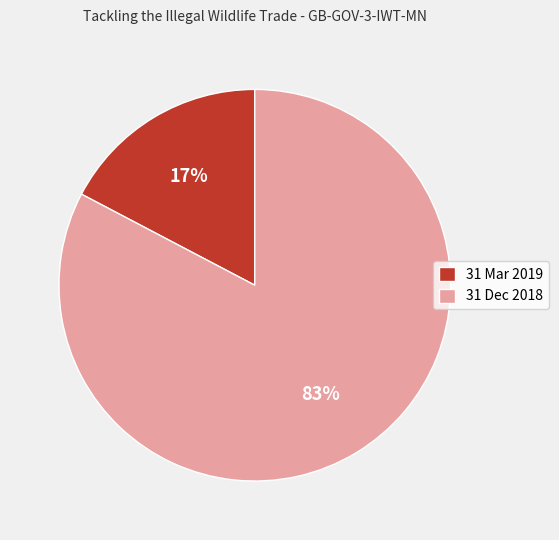

Which has a higher value, 31 Dec 2018 or 31 Mar 2019?

31 Dec 2018